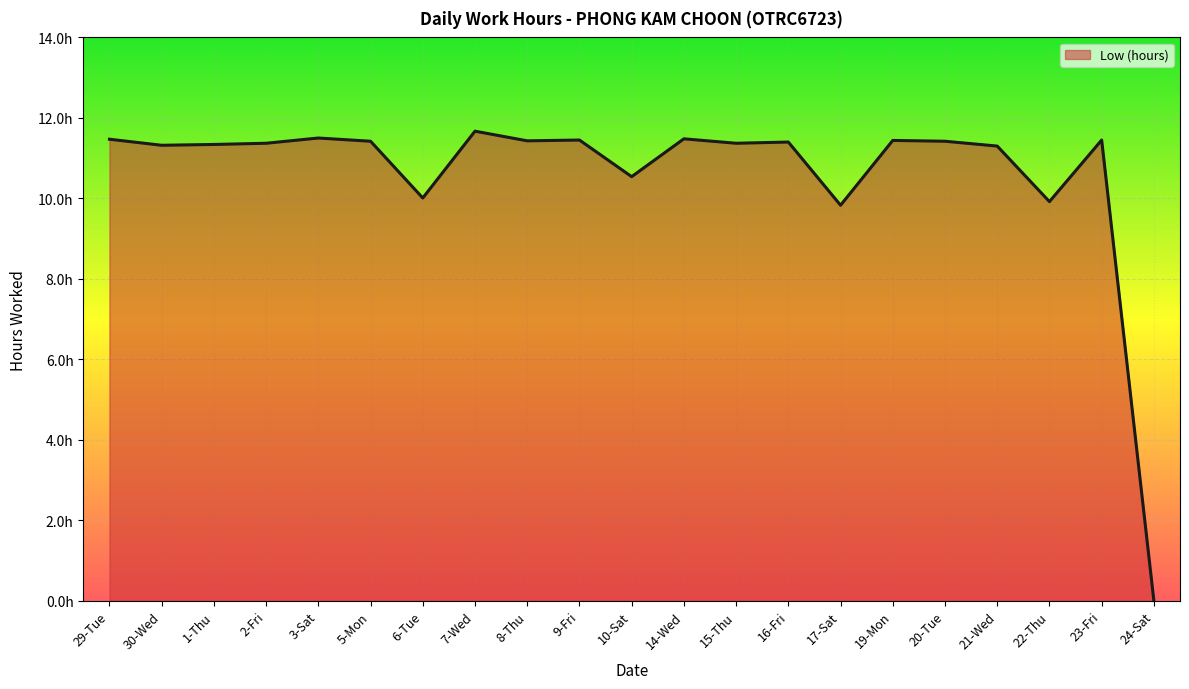

True or false: the data shows 5.0 at 29-Tue.

False